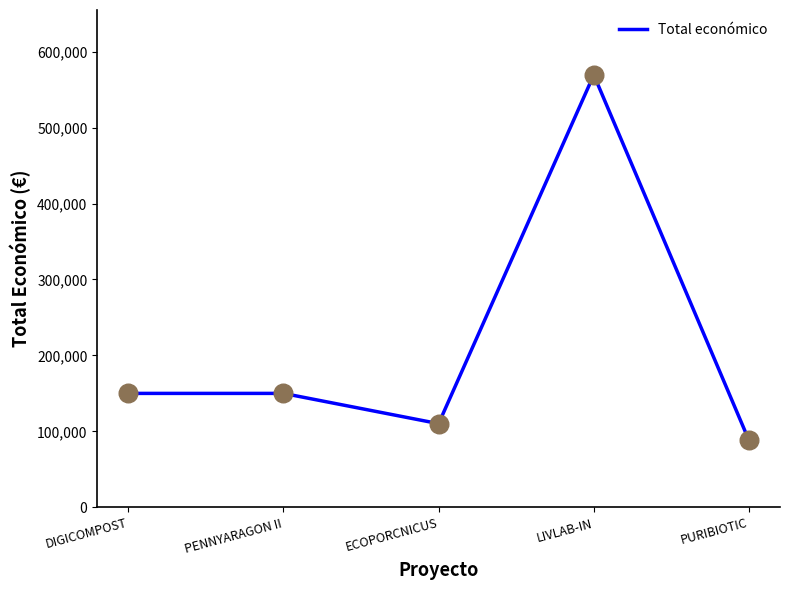

Which has a higher value, ECOPORCNICUS or PURIBIOTIC?

ECOPORCNICUS